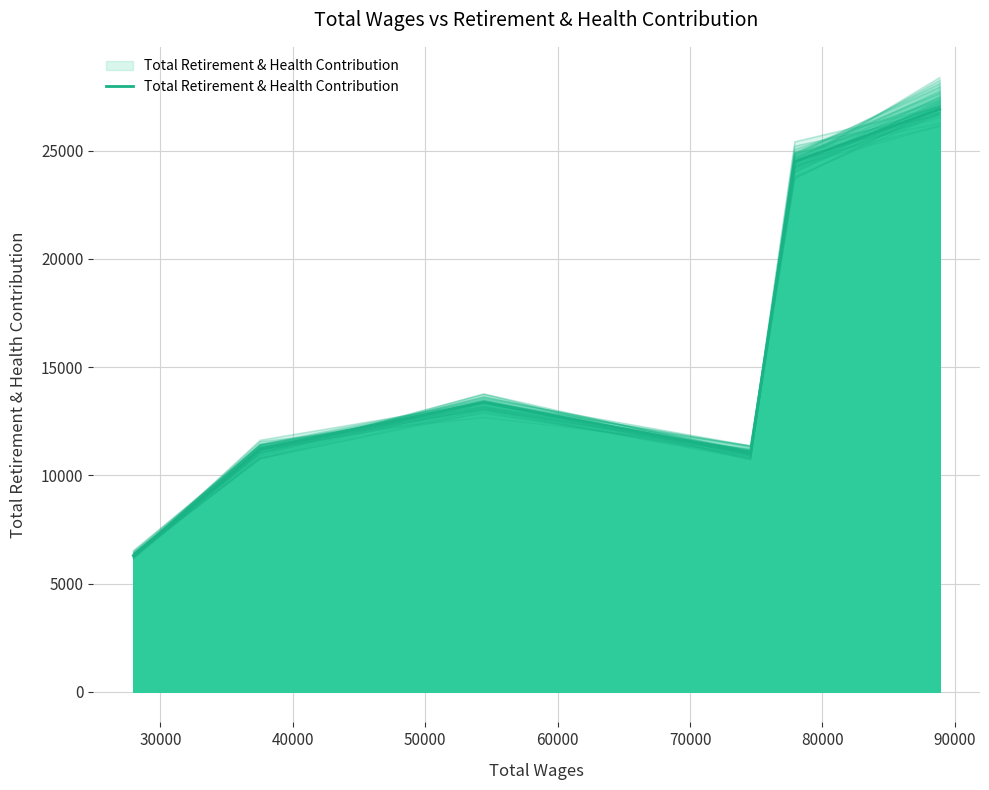

What is the difference between the second highest and second lowest values?

13464